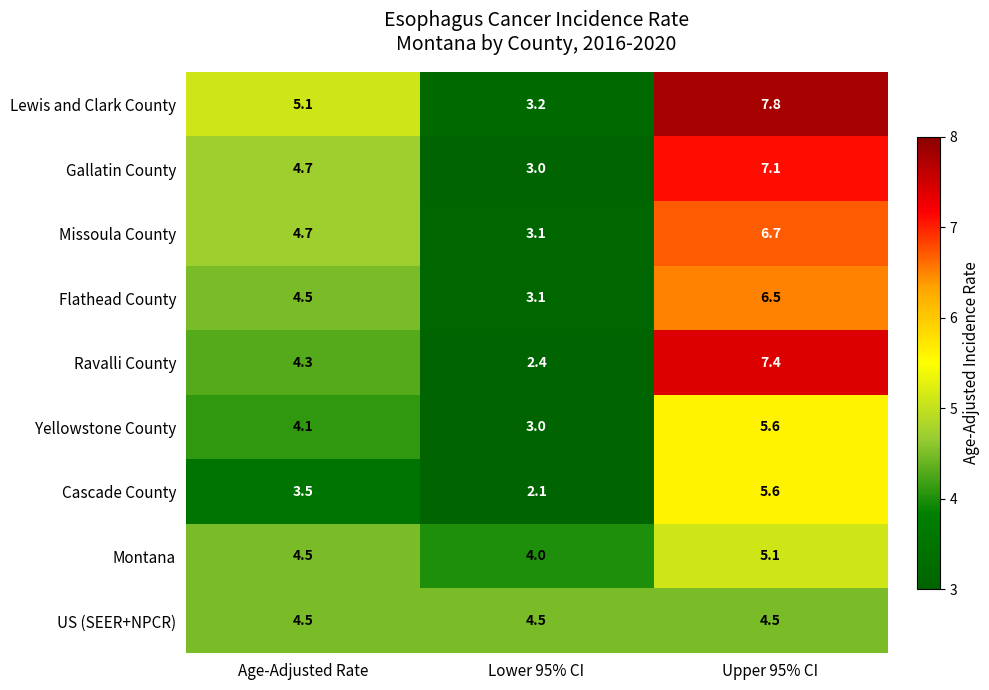

Where does the Lewis and Clark County series first go above 5?

Age-Adjusted Rate